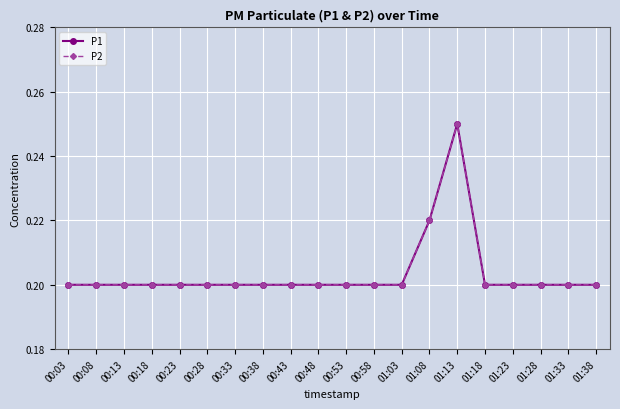

What is the label of the 14th point from the right?

00:33